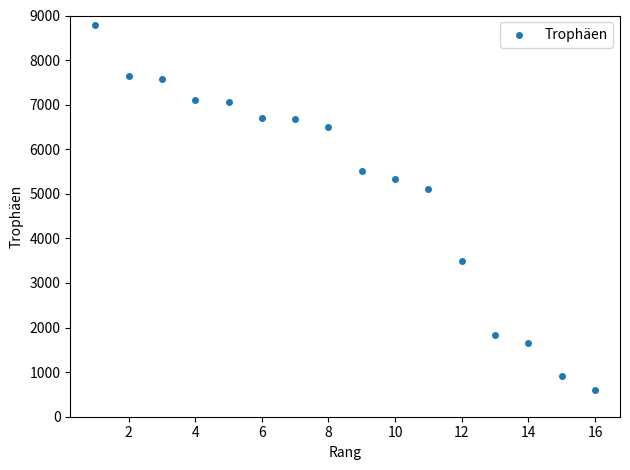

What is the range of X values (max minus min)?

15